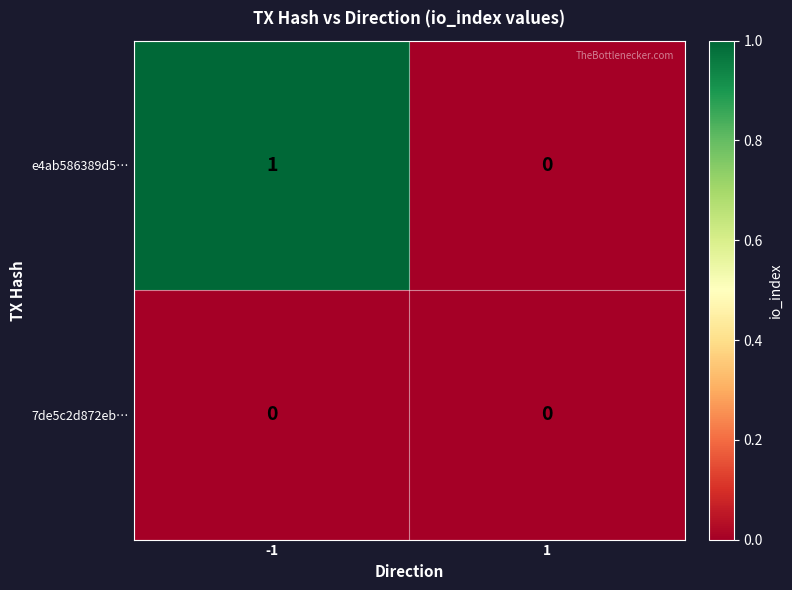

List the series in order of their peak value, lowest first.

7de5c2d872eb…, e4ab586389d5…